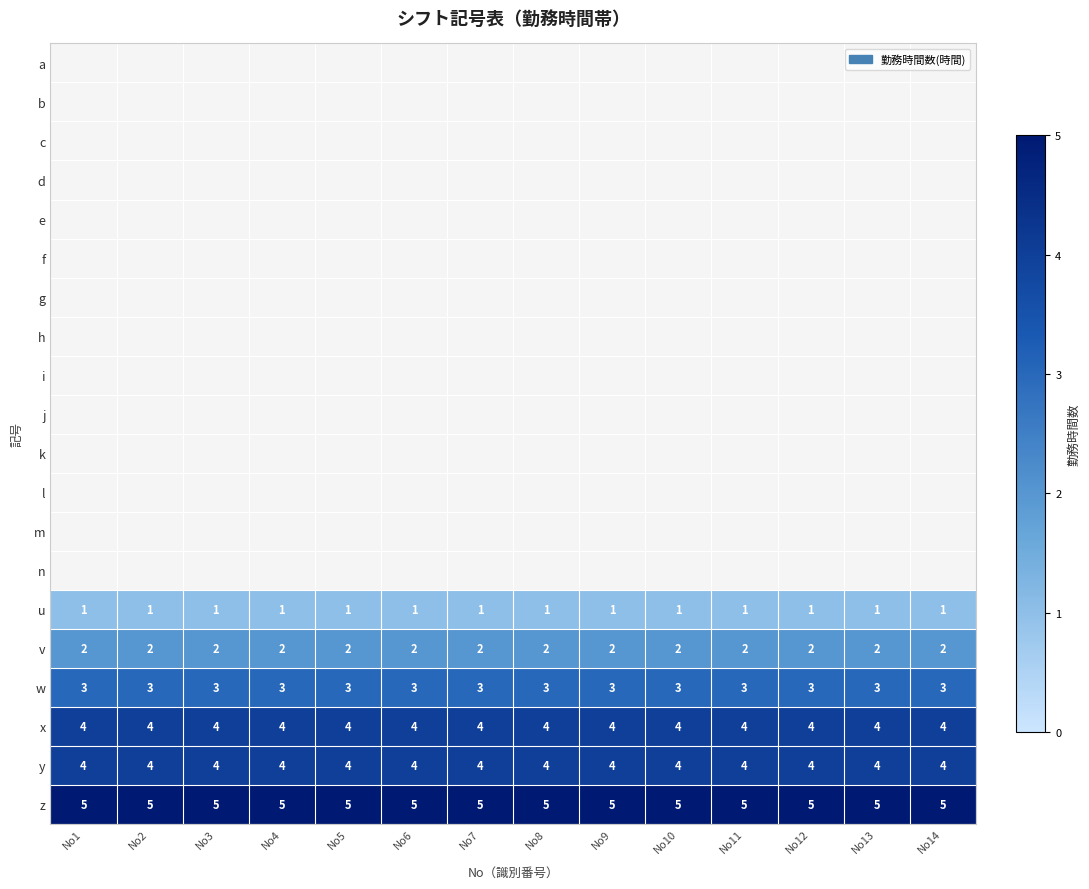

Is it true that u equals 1 at No11?

True